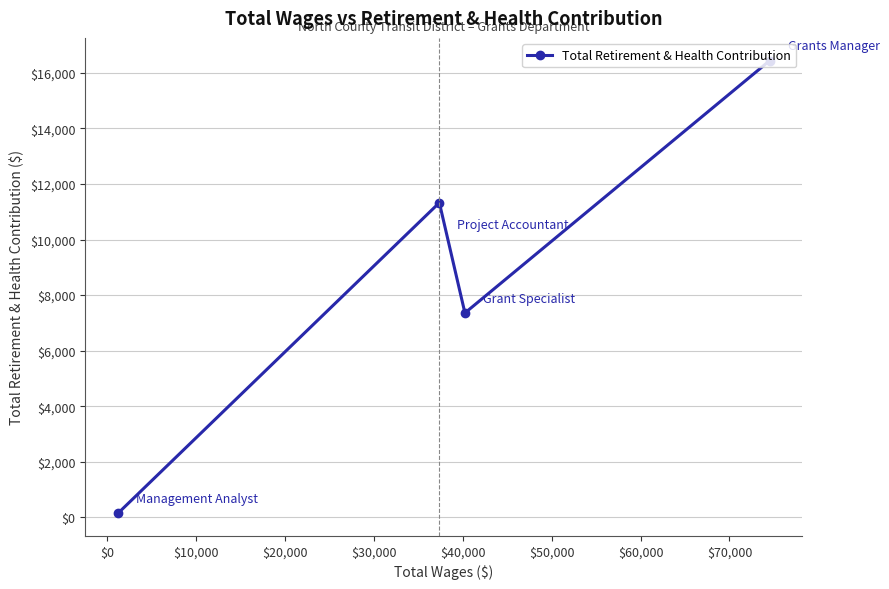

What is the greatest value displayed?

16444